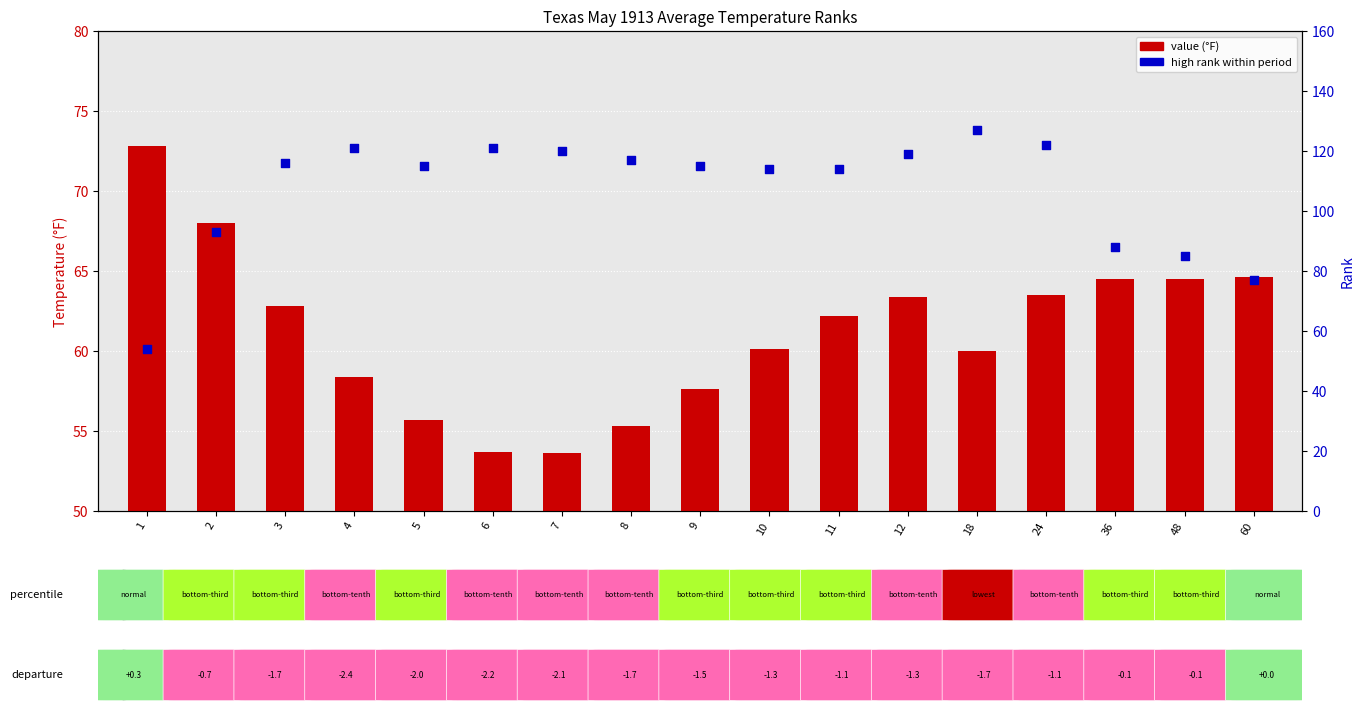

What are all the series names shown in the legend?

Value, High Rank